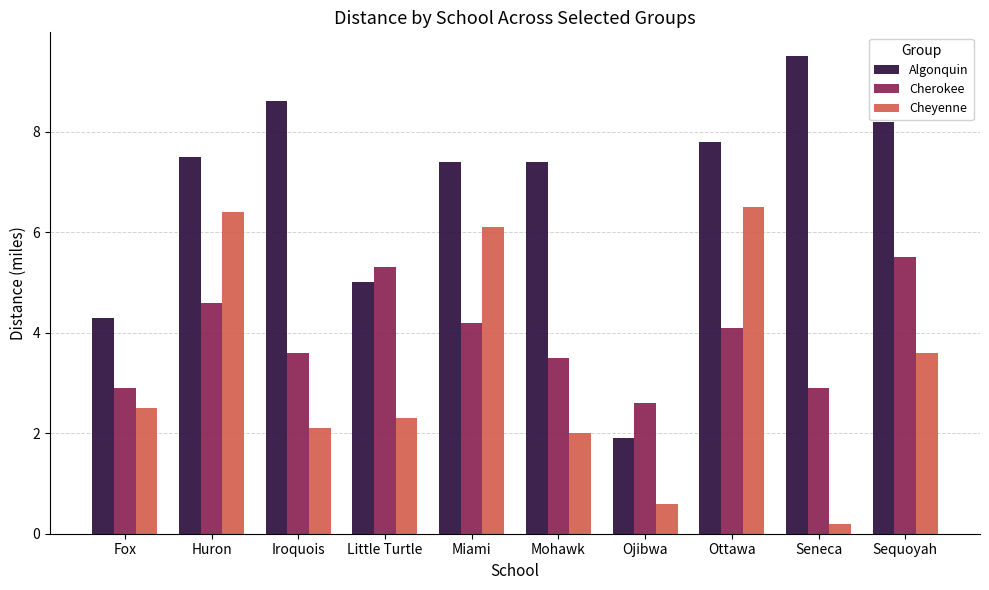

The Algonquin series shows 3.1 at Ojibwa. True or false?

False